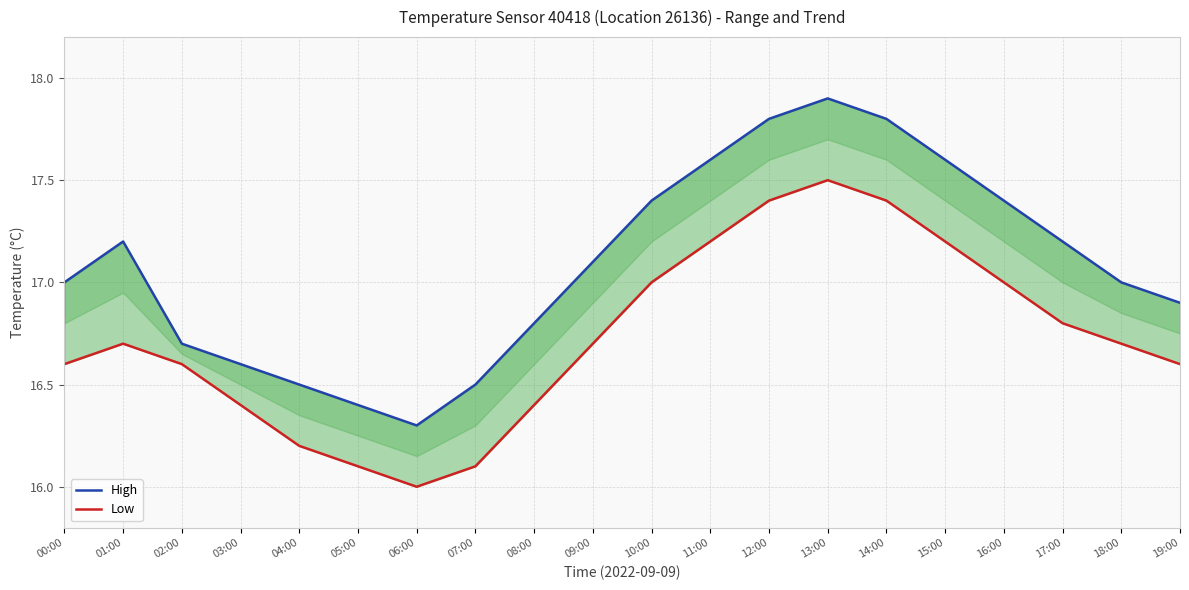

The High series shows 17.0 at 00:00. True or false?

True